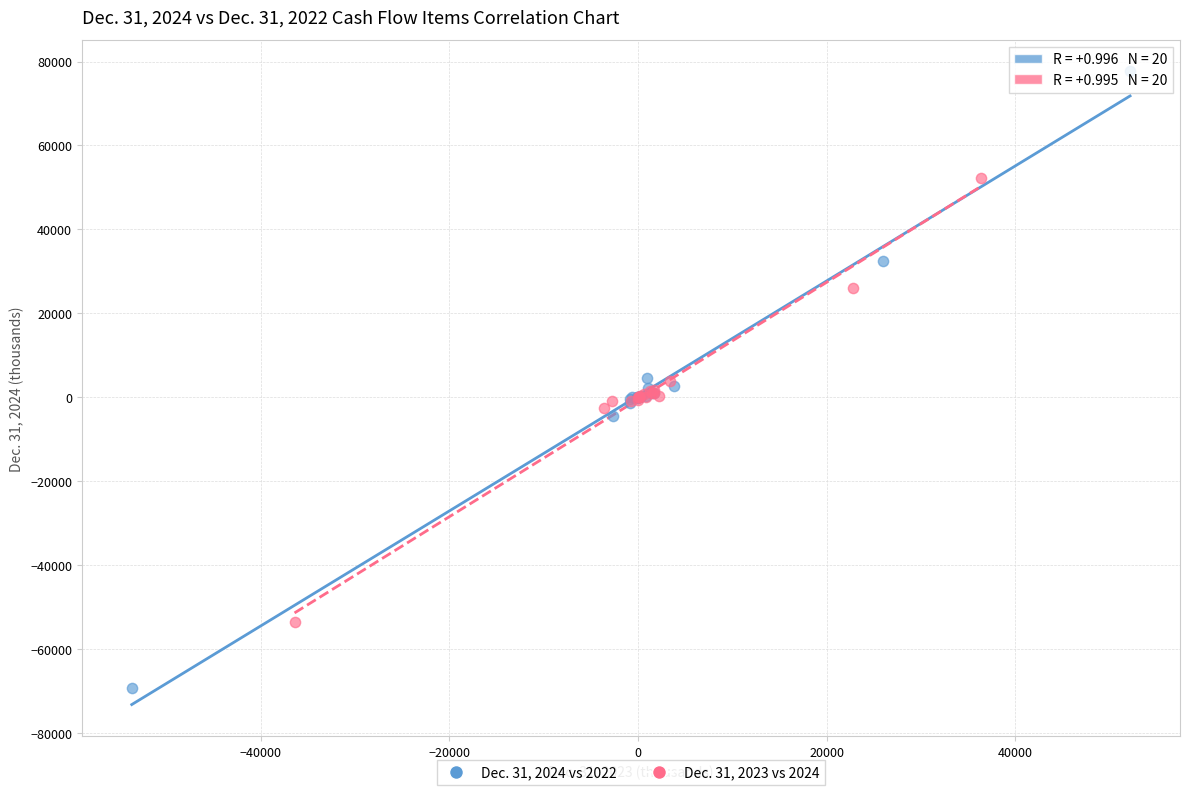

Which series has the widest spread of Y values?

Dec. 31, 2024 vs 2022